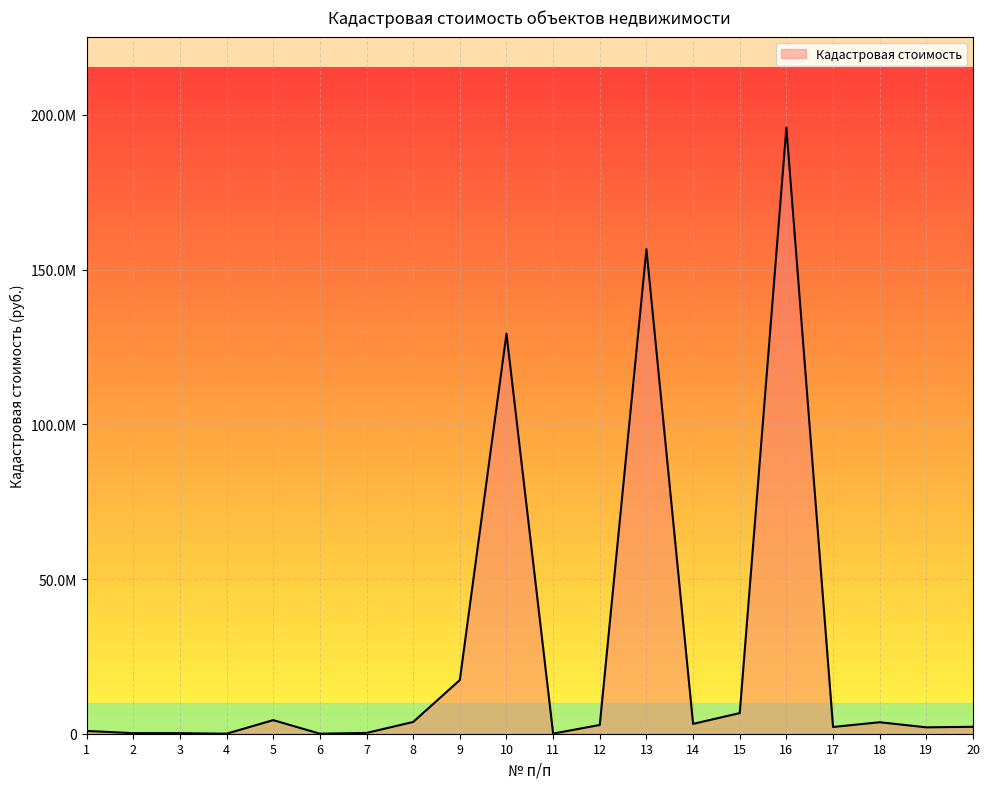

Does the chart display data point markers on the line(s)?

No